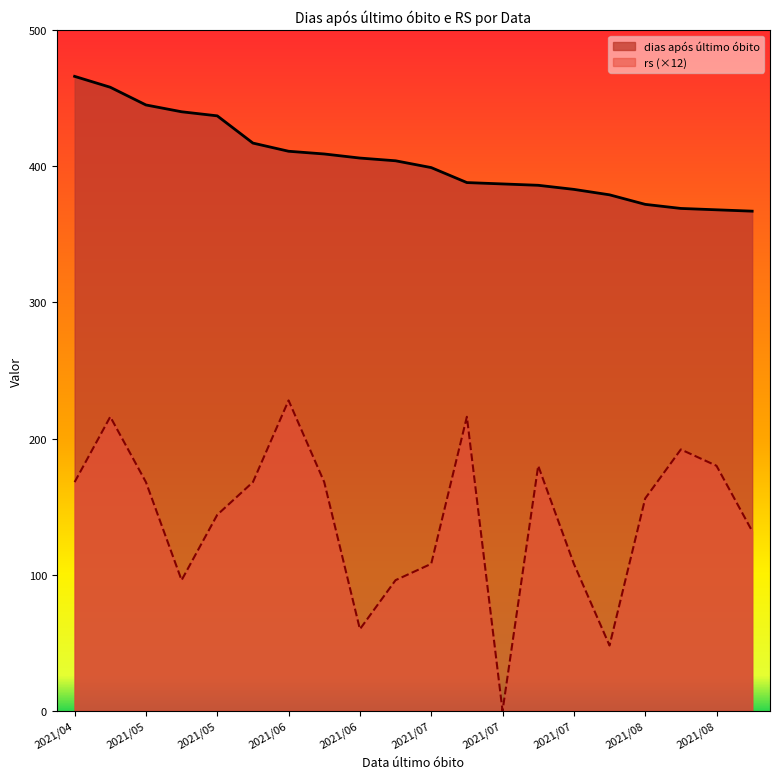

Does the chart display data point markers on the line(s)?

No